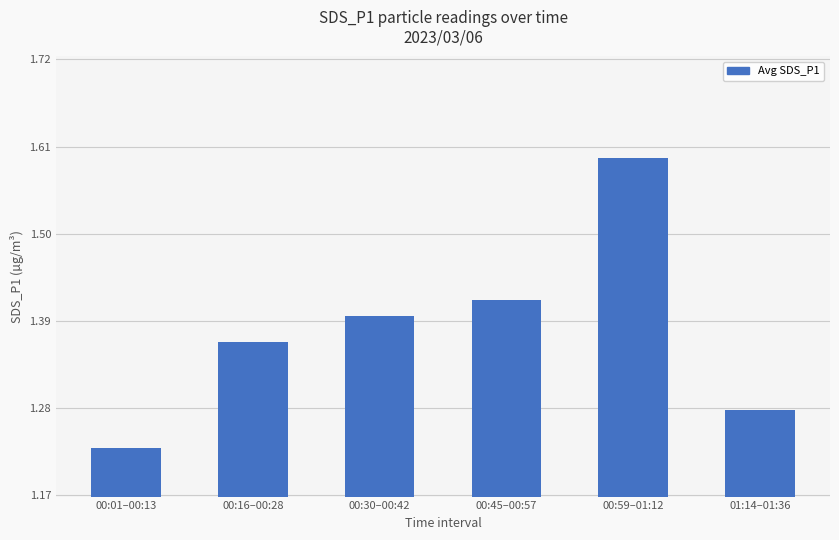

Which label corresponds to the smallest value in the chart?

00:01–00:13